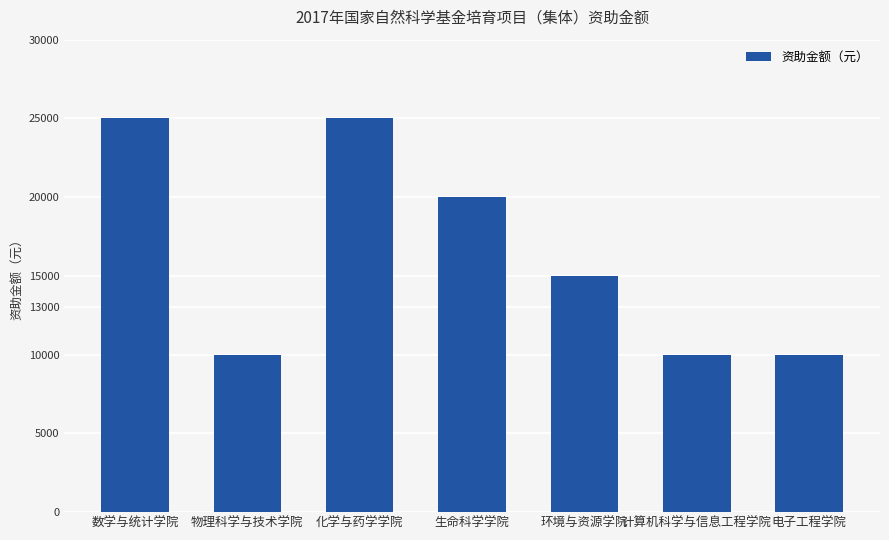

Between 物理科学与技术学院 and 数学与统计学院, which is larger?

数学与统计学院